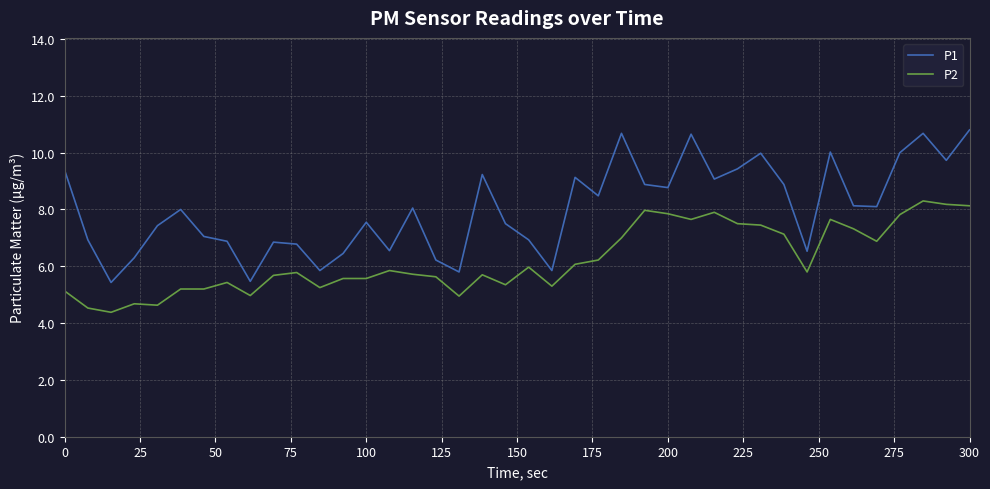

What is the maximum value for P2?

8.3